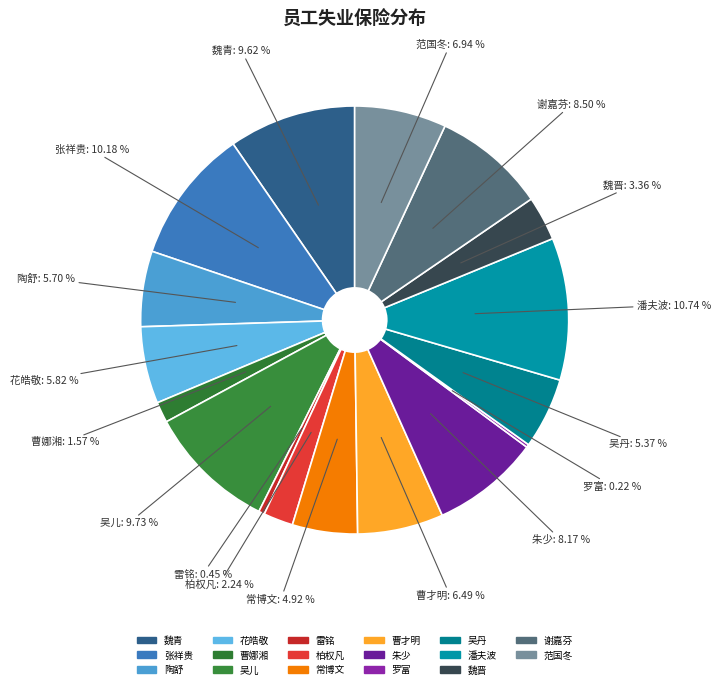

Which category has the biggest portion of the pie?

A014 潘夫波
(8000)